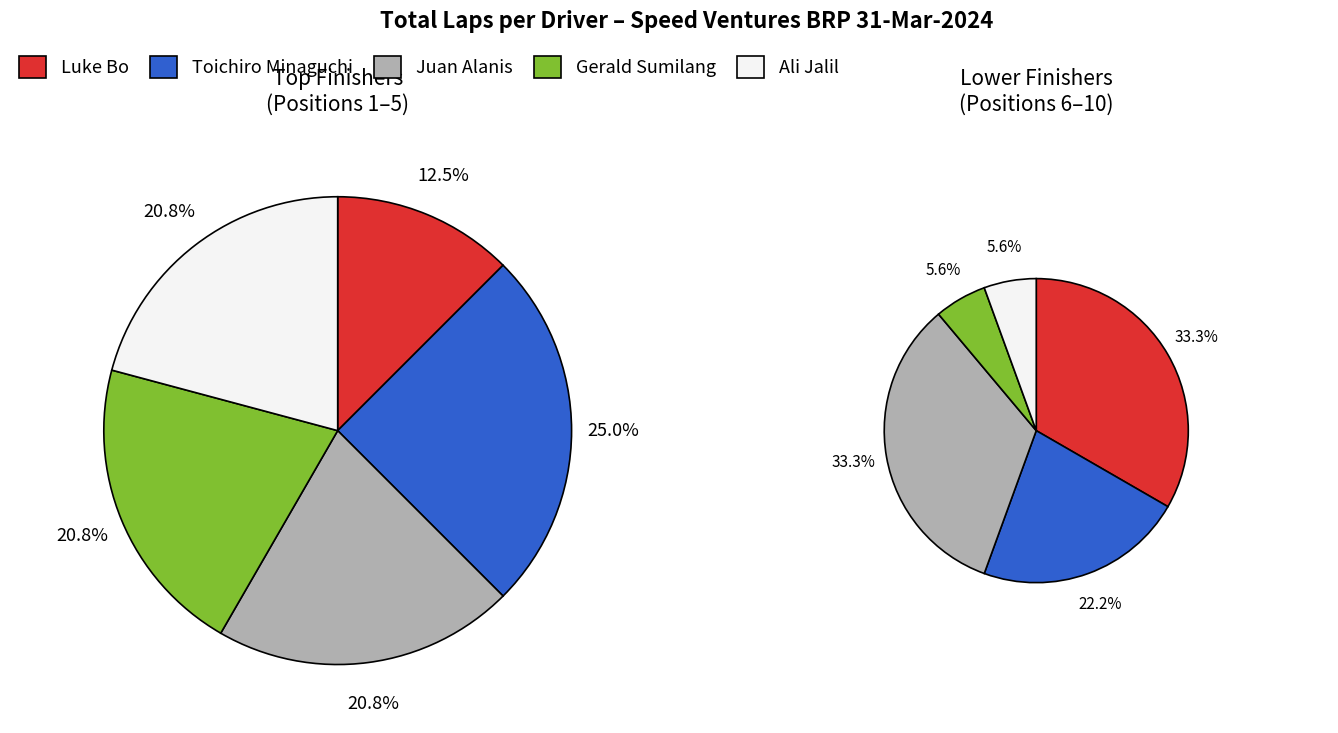

Count the number of slices in the pie.

10